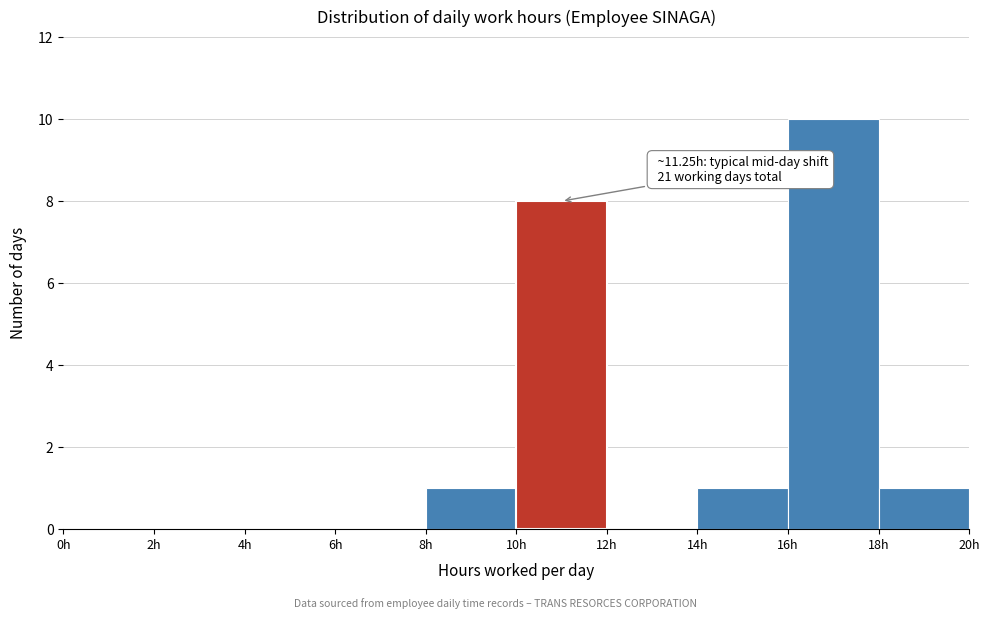

Which range on the x-axis has the tallest bar?

16 to 18